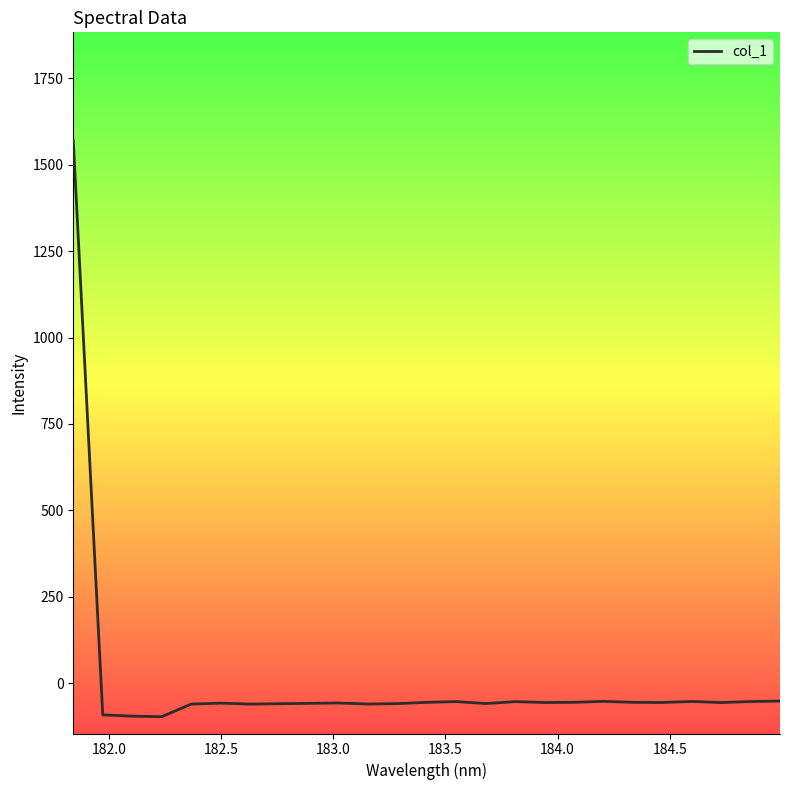

What is the greatest value displayed?

1569.5